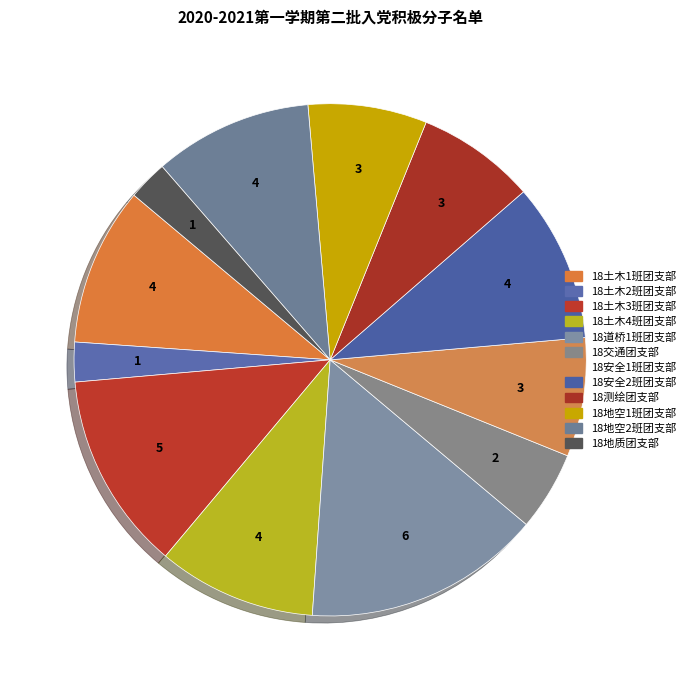

Count the number of slices in the pie.

12